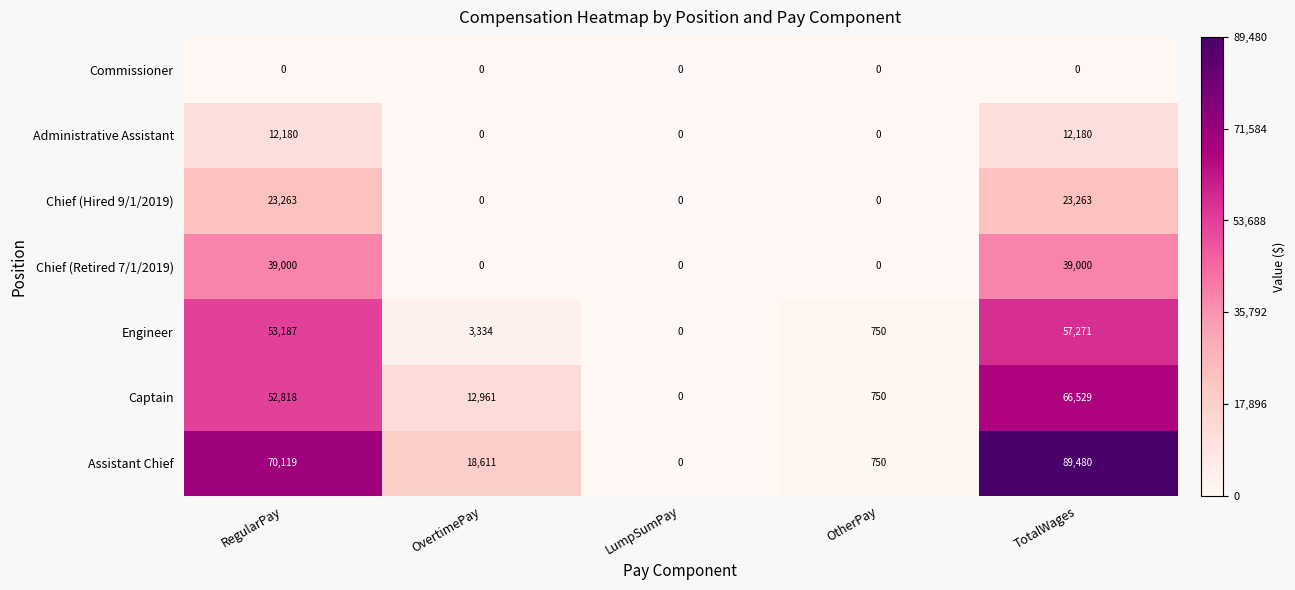

What is the spread (max minus min) of values at OvertimePay?

18611